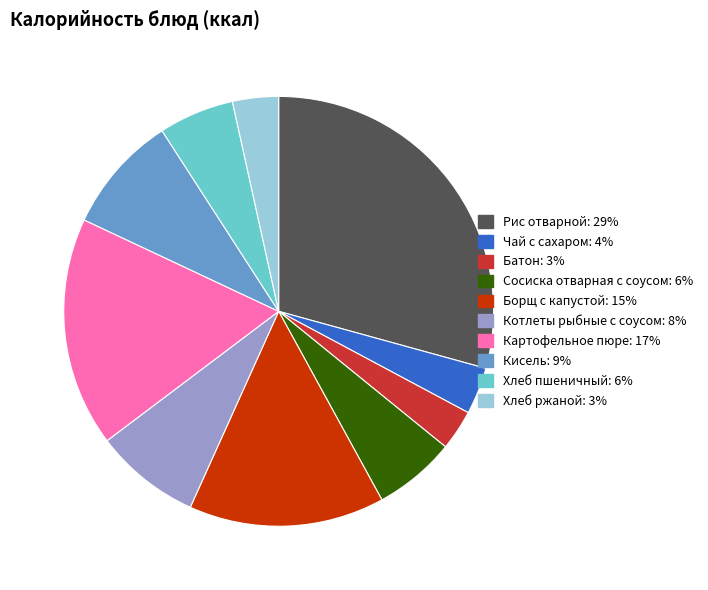

Is there any slice that represents more than half of the pie?

No